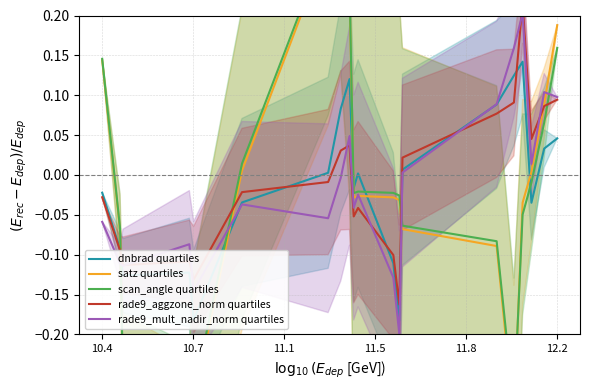

What is the value of the scan_angle quartiles point at the 2nd from the left?

-0.1